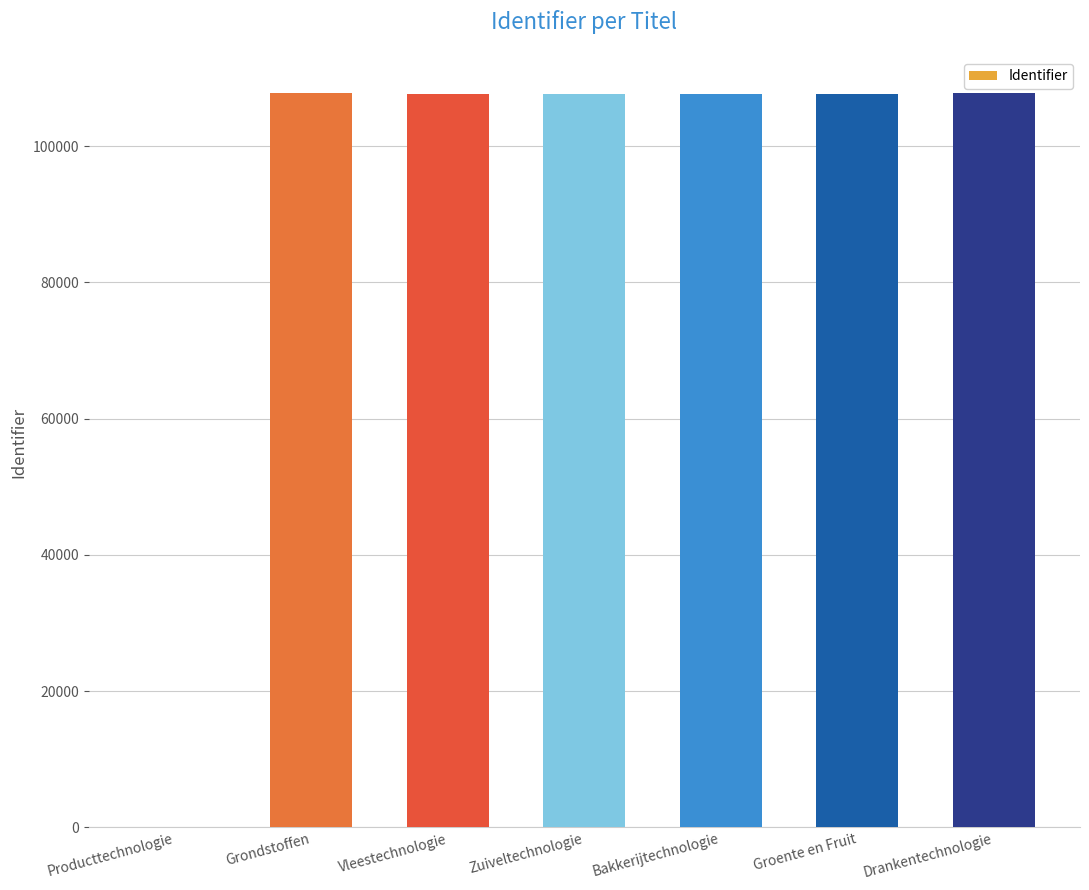

What is the greatest value displayed?

107722